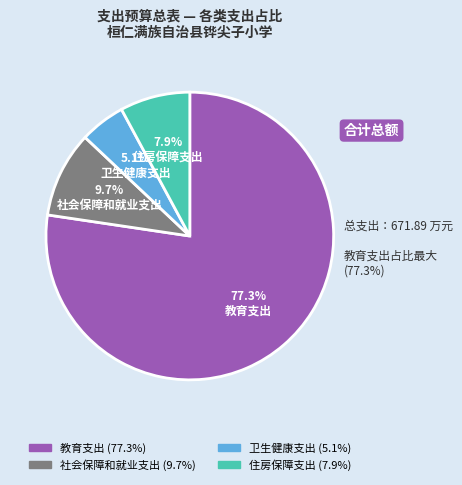

To the nearest percent, what percentage of the pie is 卫生健康支出?

5%